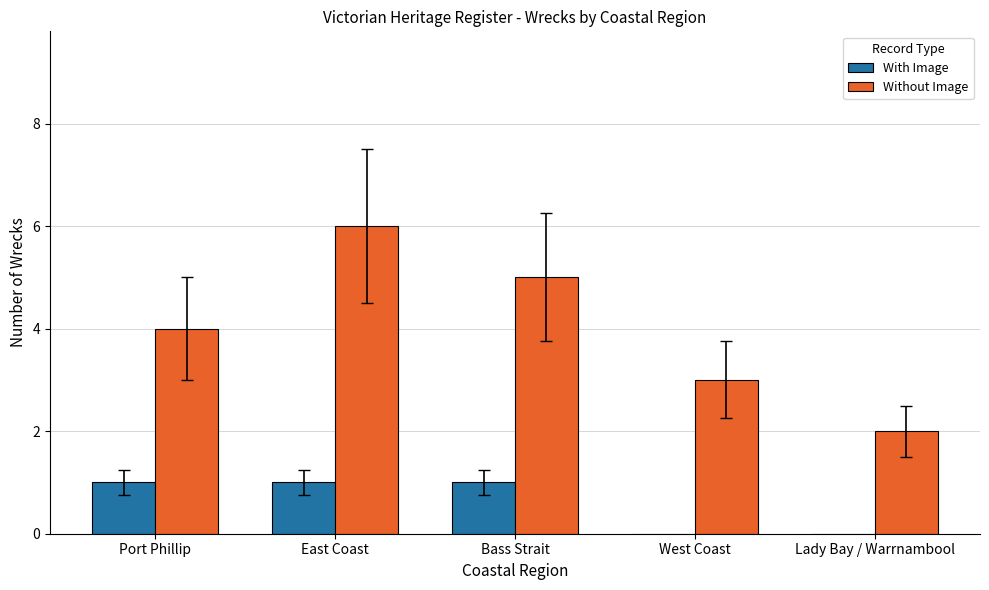

What is the maximum value for Without Image?

6